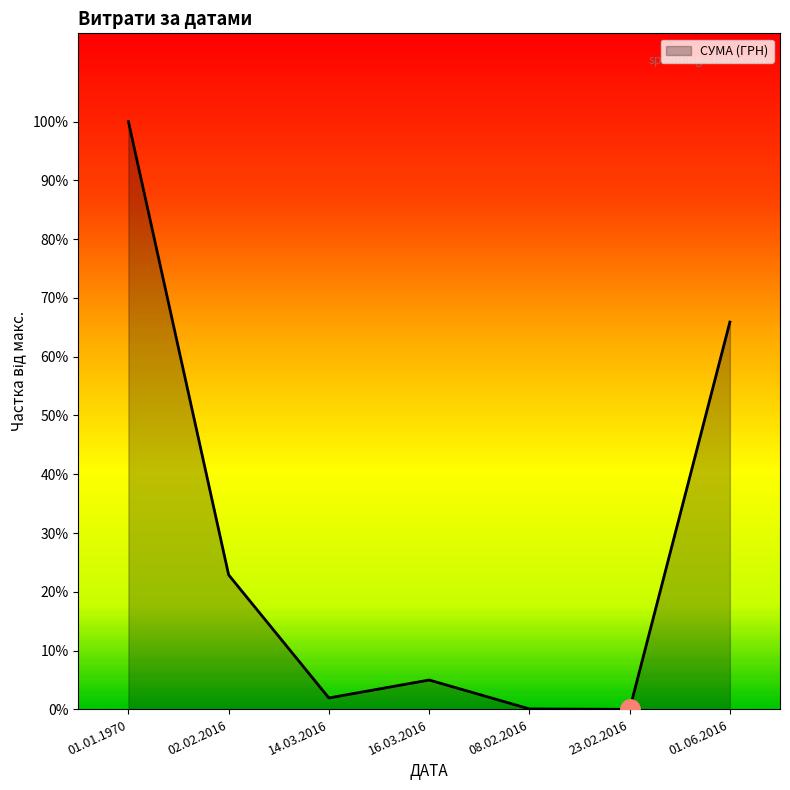

Which has a higher value, 01.01.1970 or 08.02.2016?

01.01.1970